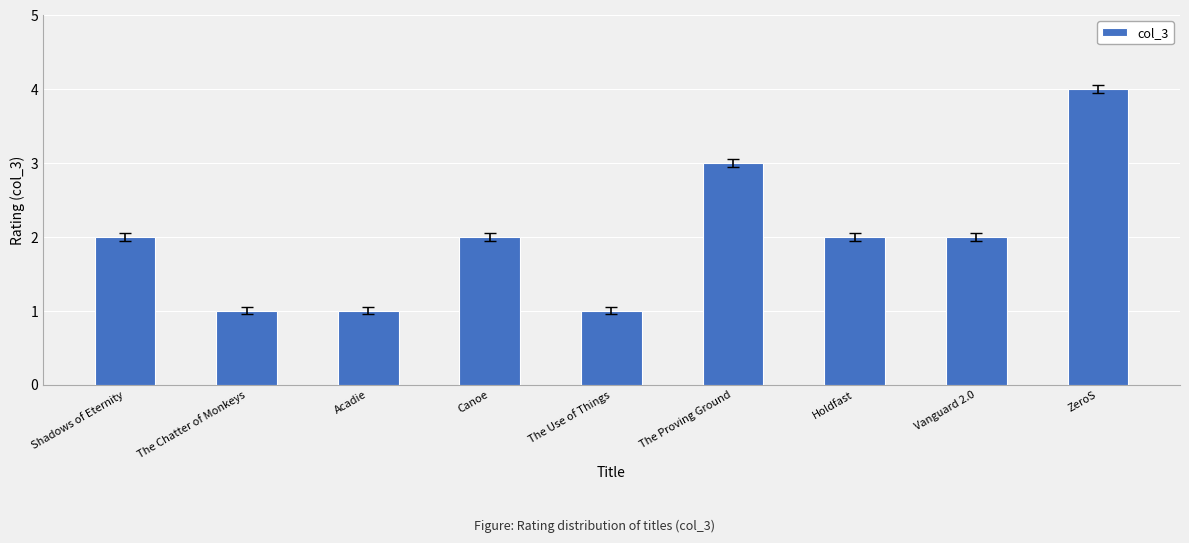

Approximately how many times larger is the value at Holdfast compared to The Proving Ground?

0.7